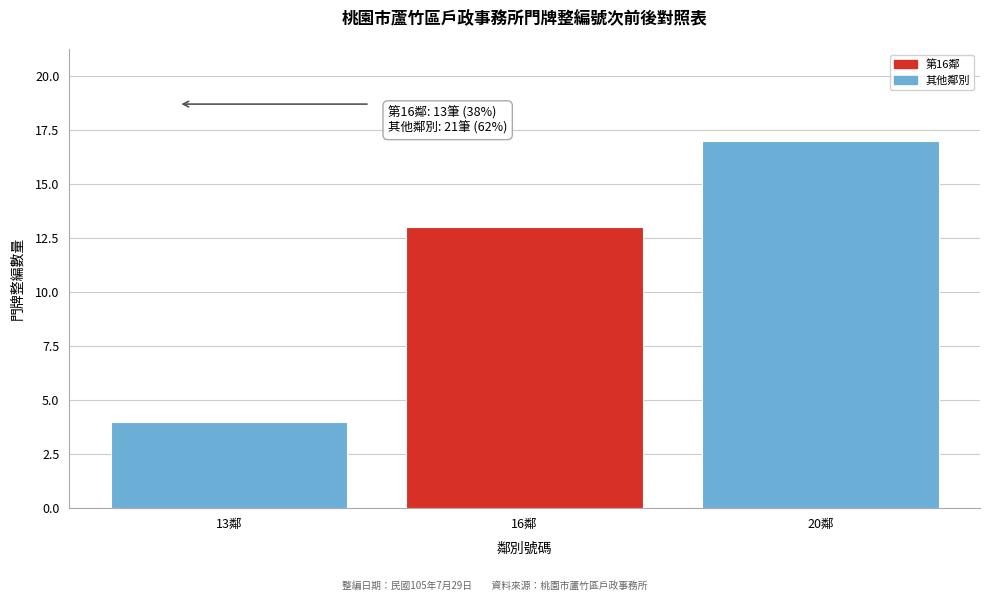

Reading right to left, what are all the values shown in this chart?

17	13	4